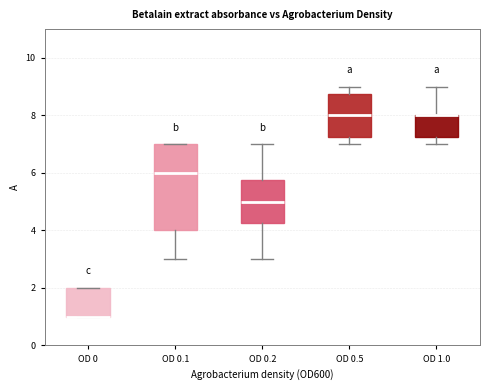

Reading left to right, read every box against the y-axis: the position of its median line, the range the box covers, and the ends of its whiskers. The values are not printed on the chart, so give them approximately, as read against the axis.

OD 0: median 1.0 (drawn on the box's lower edge), box 1.0 to 2.0, whiskers 1.0 to 2.0
OD 0.1: median 6.0, box 4.0 to 7.0, whiskers 3.0 to 7.0
OD 0.2: median 5.0, box 4.2 to 5.8, whiskers 3.0 to 7.0
OD 0.5: median 8.0, box 7.2 to 8.8, whiskers 7.0 to 9.0
OD 1.0: median 8.0 (drawn on the box's upper edge), box 7.2 to 8.0, whiskers 7.0 to 9.0